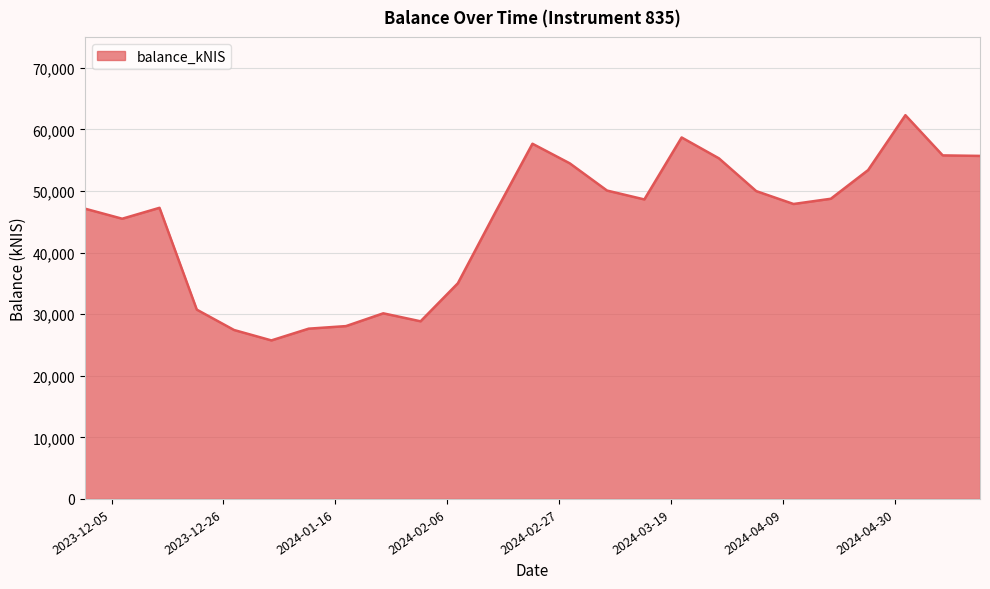

What is the difference between the maximum and minimum values?

36561.0